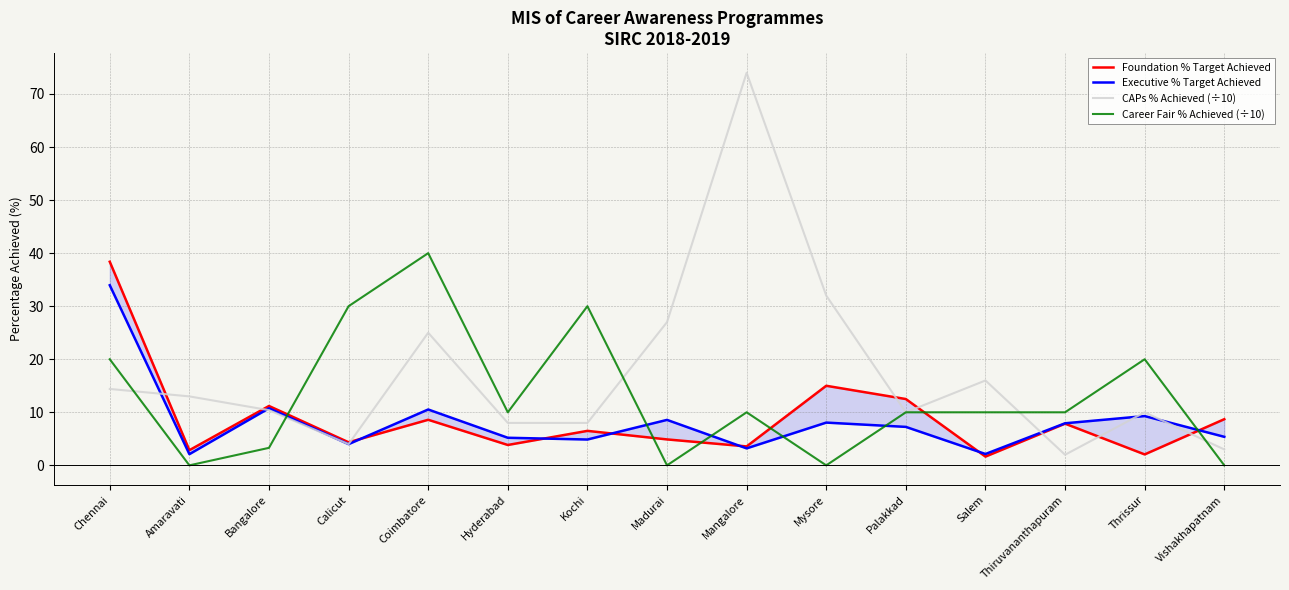

At which category is the sum across all series the highest?

Chennai